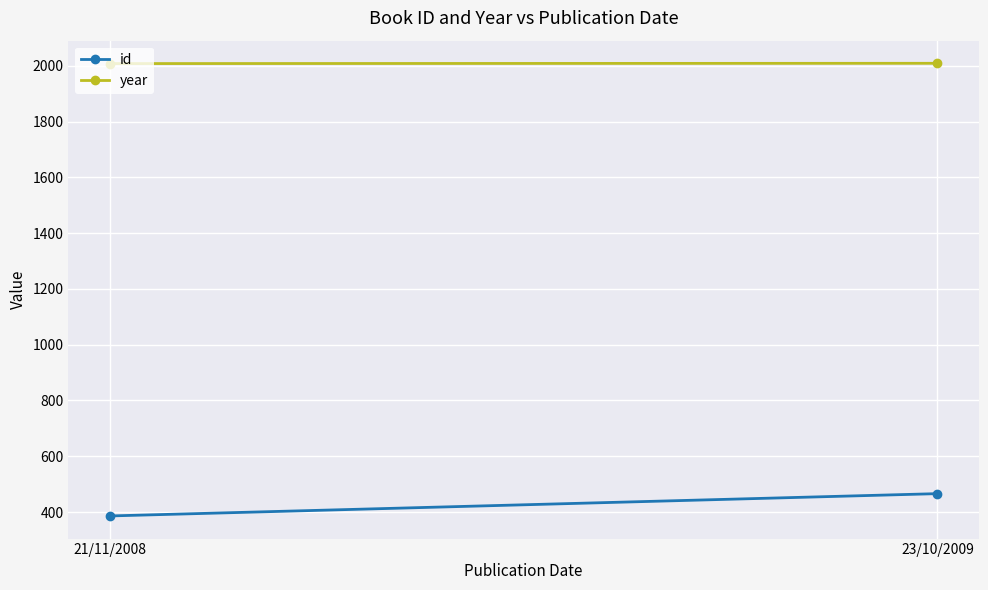

Where is id nearest to the value 426?

21/11/2008